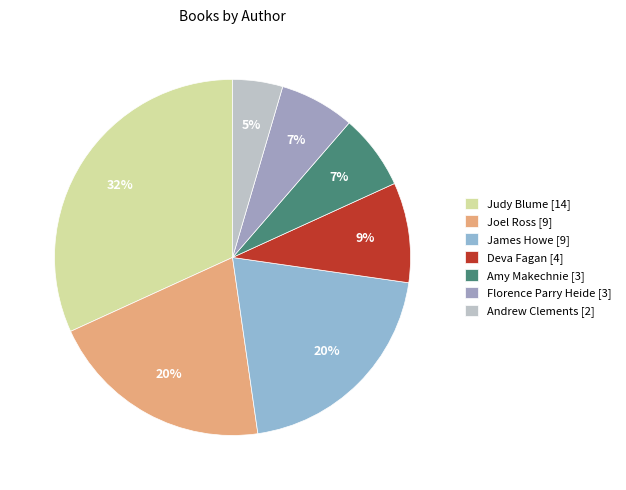

To the nearest percent, what is the difference between the largest and smallest slice percentages?

27%